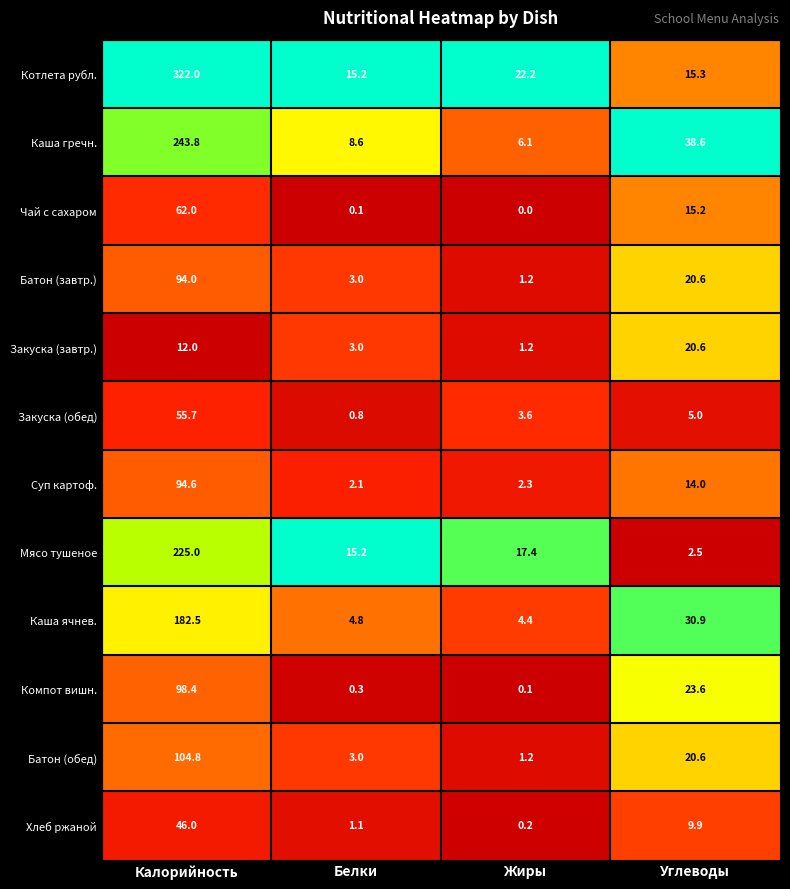

What is the total value across all series at Углеводы?

216.8